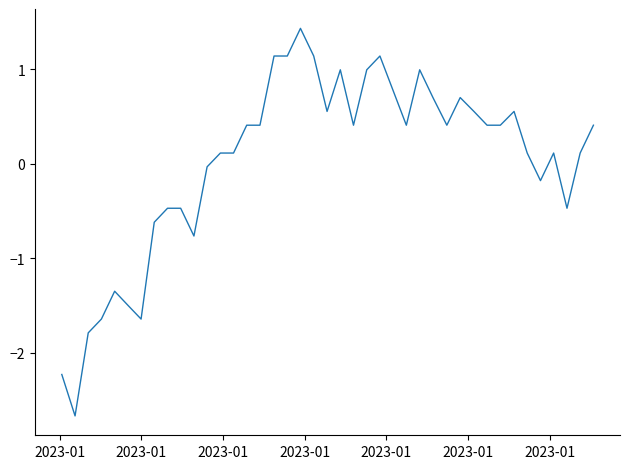

What is the maximum value shown in the chart?

1.4